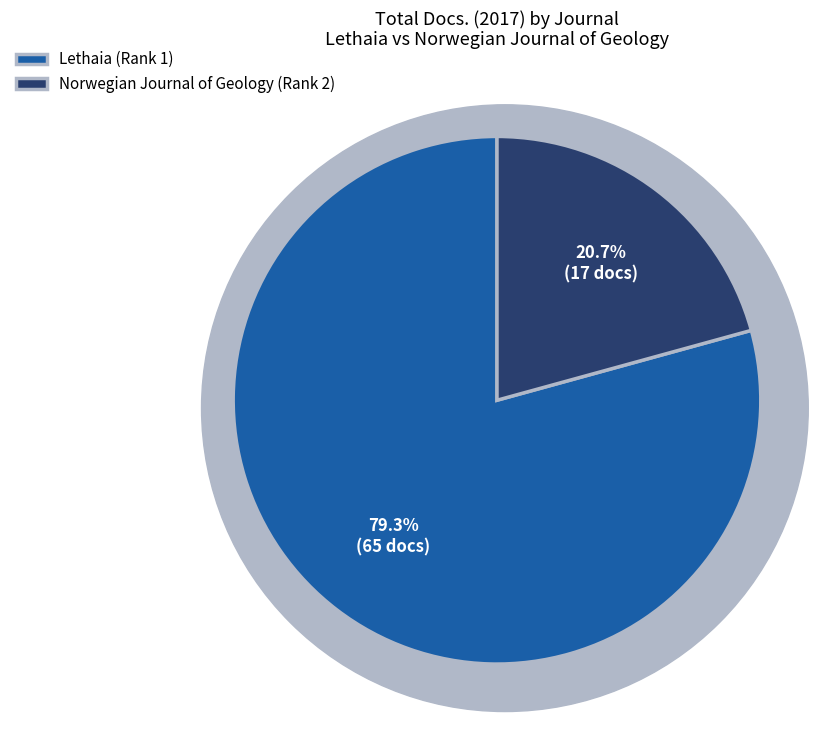

Count the number of slices in the pie.

2